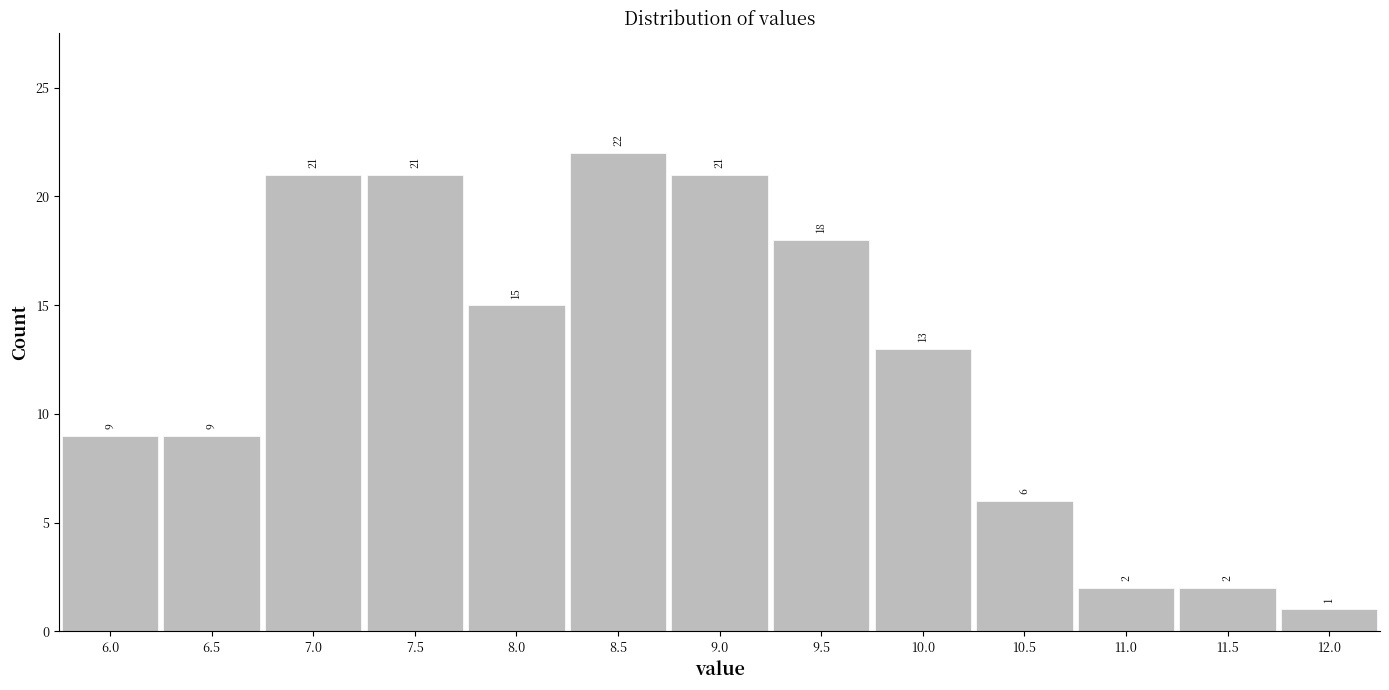

Reading left to right, list all the values displayed in this chart.

6.0=9	6.5=9	7.0=21	7.5=21	8.0=15	8.5=22	9.0=21	9.5=18	10.0=13	10.5=6	11.0=2	11.5=2	12.0=1